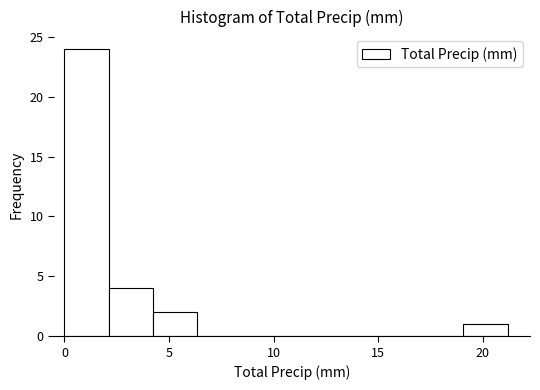

Reading left to right, transcribe this chart: for each bar, give the range it covers on the x-axis and its height. Neither the bar edges nor the heights are printed on the chart, so give them approximately, as read against the axes.

0.0 to 2.0: 24
2.0 to 4.0: 4
4.0 to 6.5: 2
6.5 to 8.5: 0
8.5 to 10.5: 0
10.5 to 12.5: 0
12.5 to 15.0: 0
15.0 to 17.0: 0
17.0 to 19.0: 0
19.0 to 21.0: 1